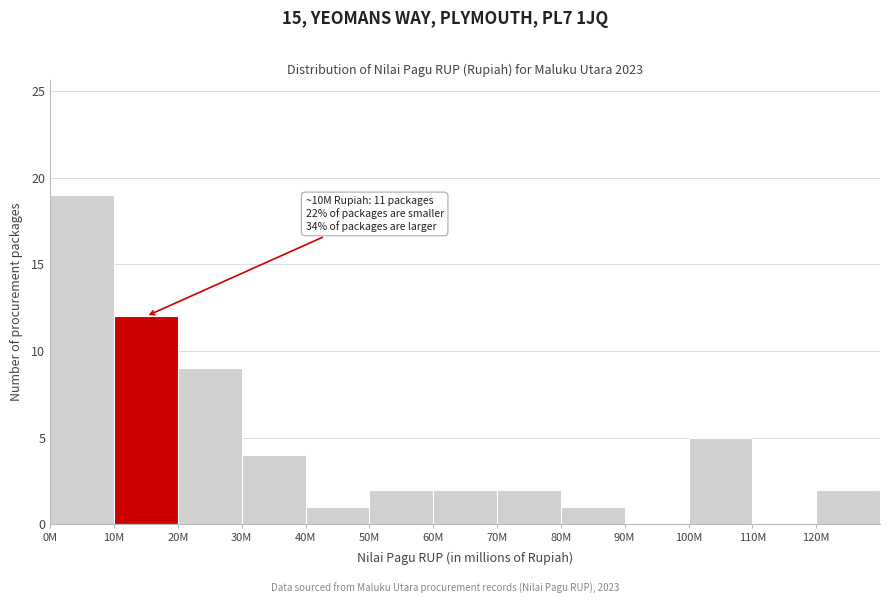

Reading left to right, list all the values displayed in this chart.

0M=19	10M=12	20M=9	30M=4	40M=1	50M=2	60M=2	70M=2	80M=1	90M=0	100M=5	110M=0	120M=2